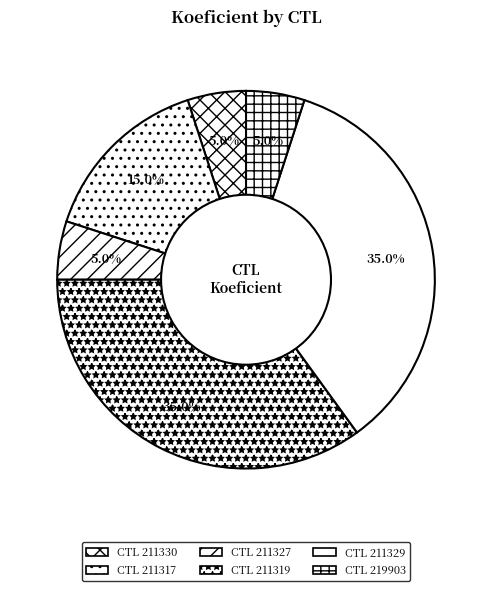

Count the number of slices in the pie.

6